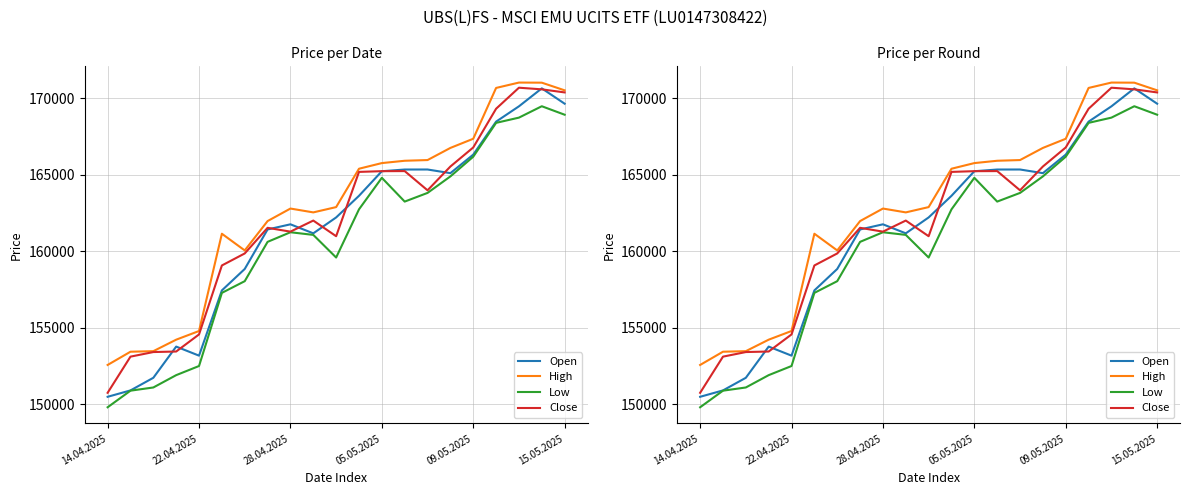

Which series has the largest total across all categories?

High